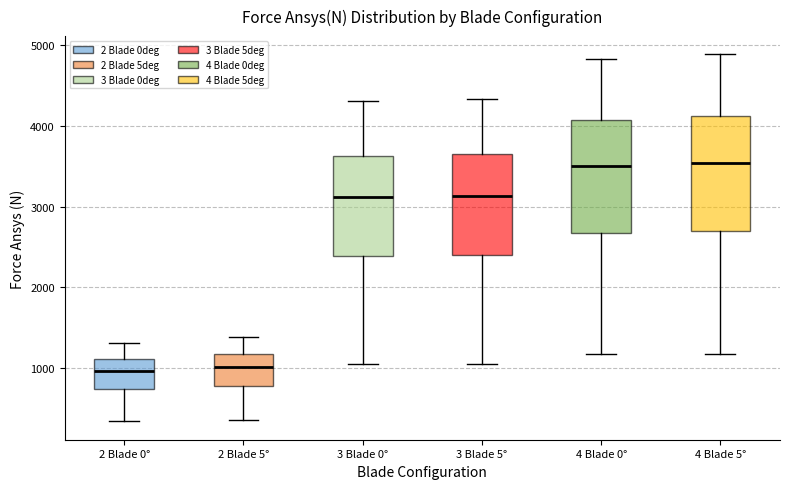

Where is the lower edge of the box for 2 Blade 5° on the y-axis? The values are not printed on the chart, so give them approximately, as read against the axis.

800